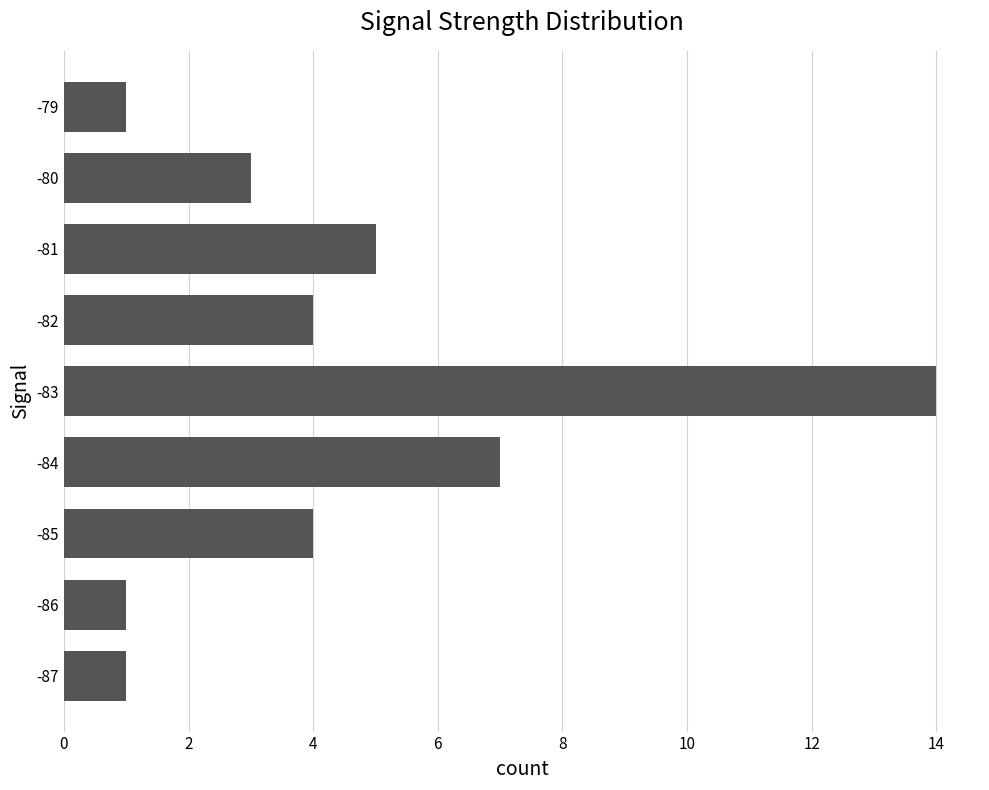

What is the change in value from -87 to -83?

+13